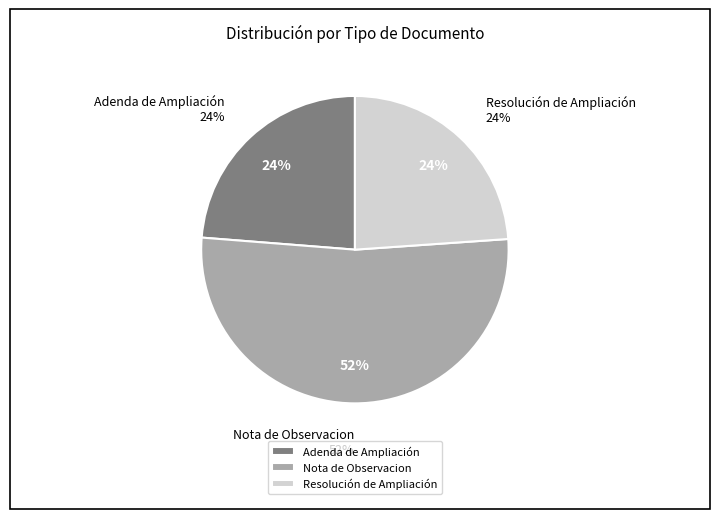

Is Nota de Observacion the majority of the pie?

Yes